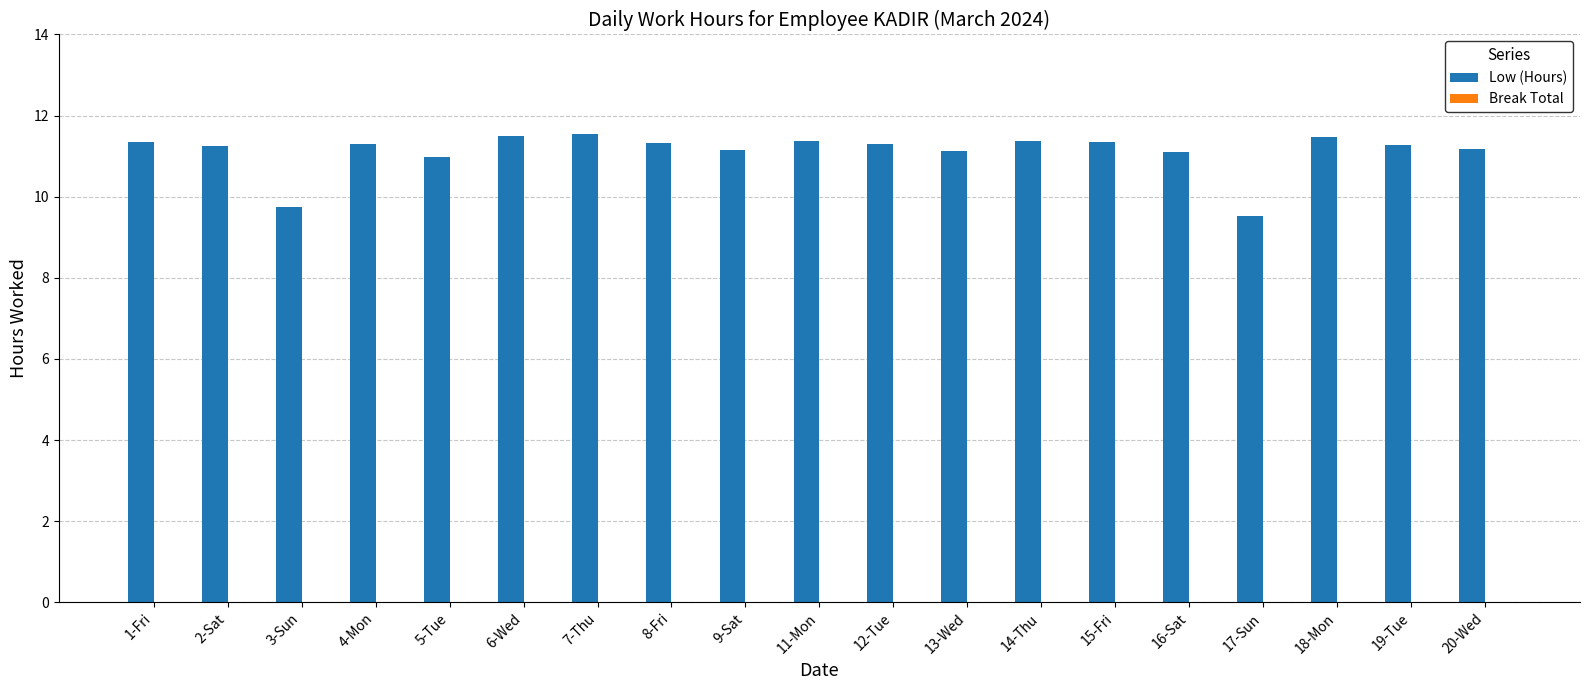

What is the ratio of the value at 2-Sat to the value at 3-Sun?

1.2